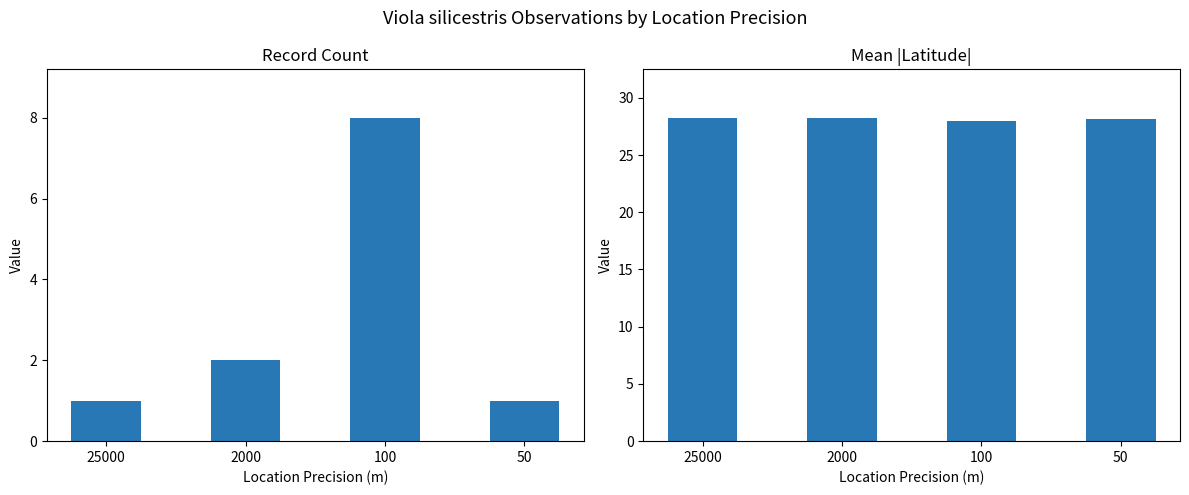

What is the average value of the Record Count series?

3.0